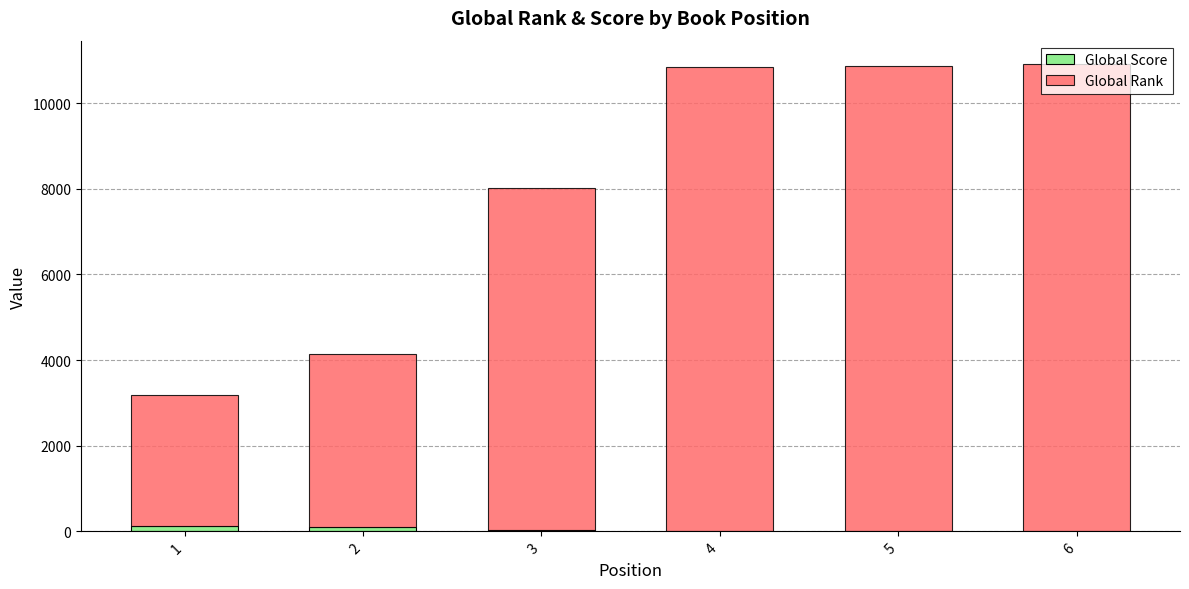

At which label does Global Score reach its minimum?

5